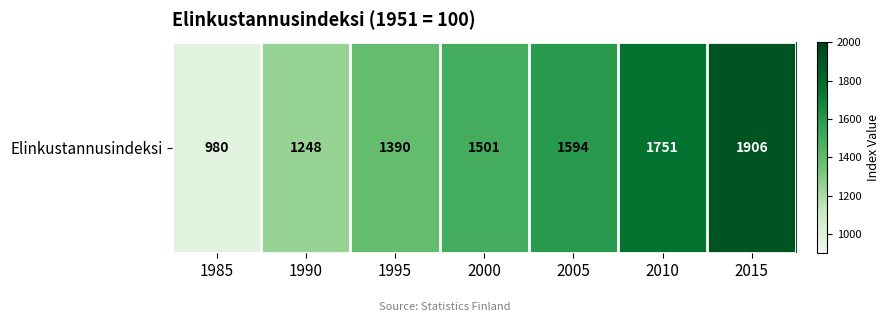

How many data points are less than 1501?

3